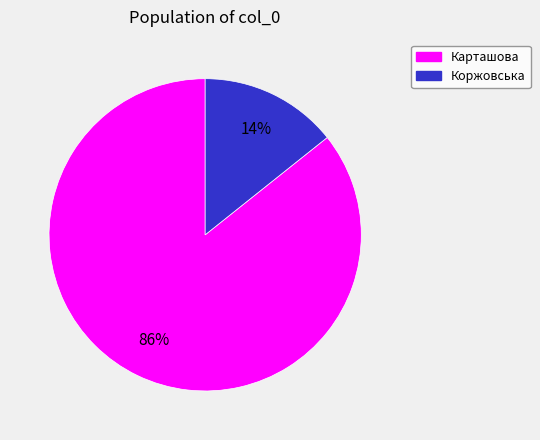

To the nearest percent, what is the combined percentage of Коржовська and Карташова?

100%